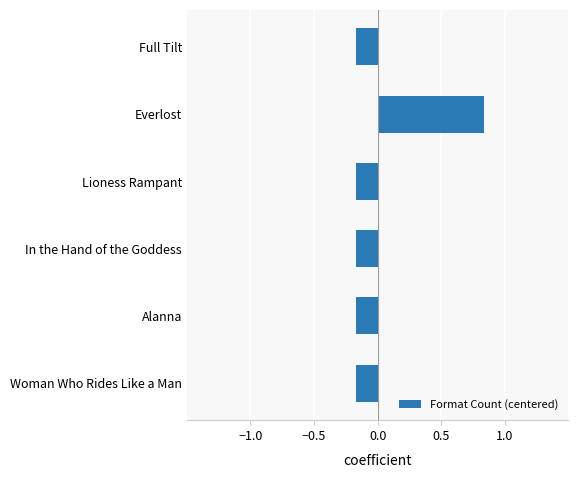

Is it true that the value at Lioness Rampant is -0.3?

False